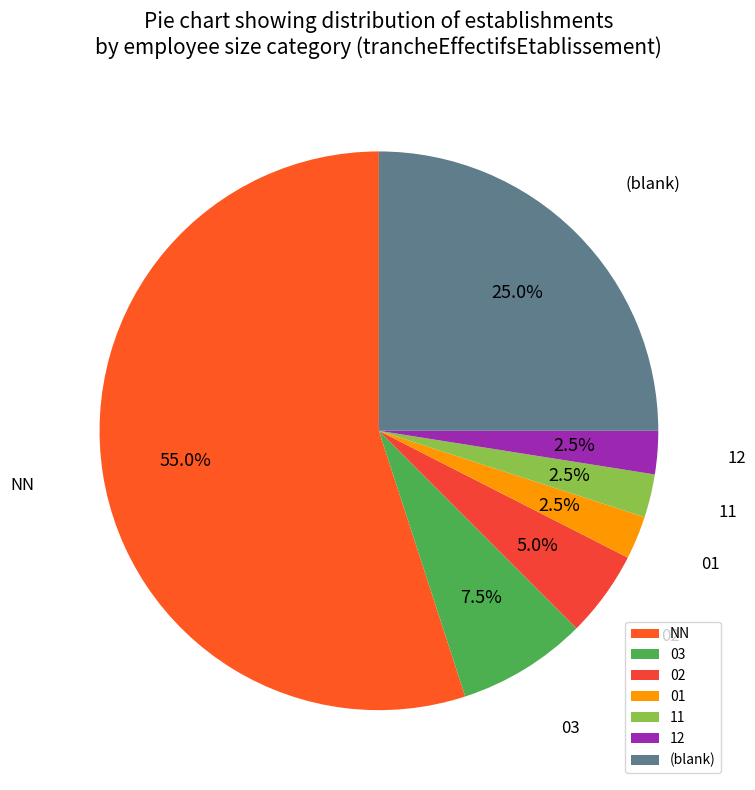

Is it true that NN is 28% of the pie?

False